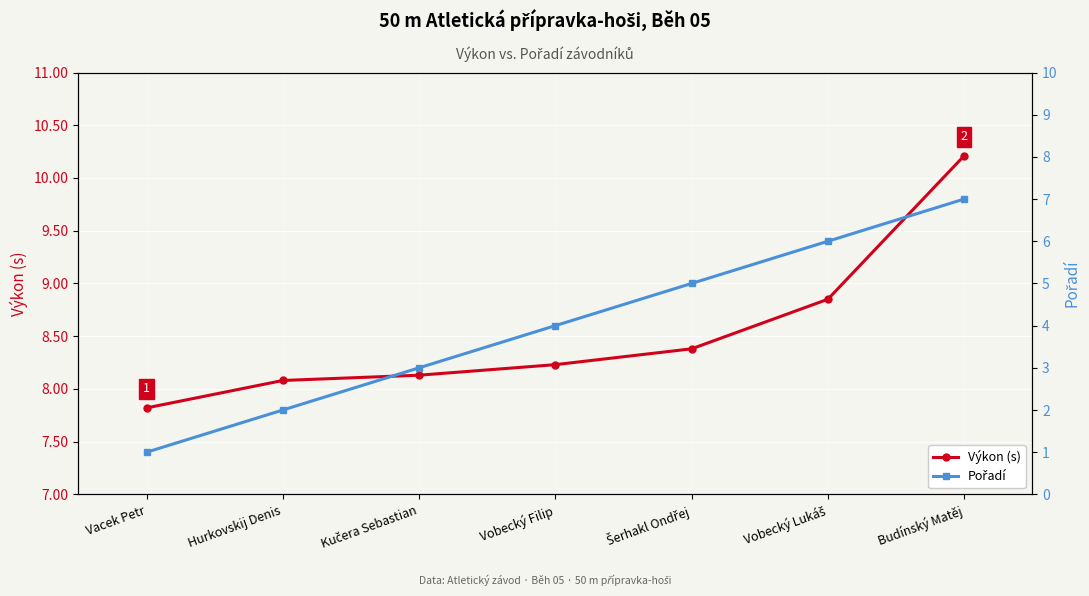

What is the sum of the Pořadí values at Šerhakl Ondřej and Budínský Matěj?

12.0